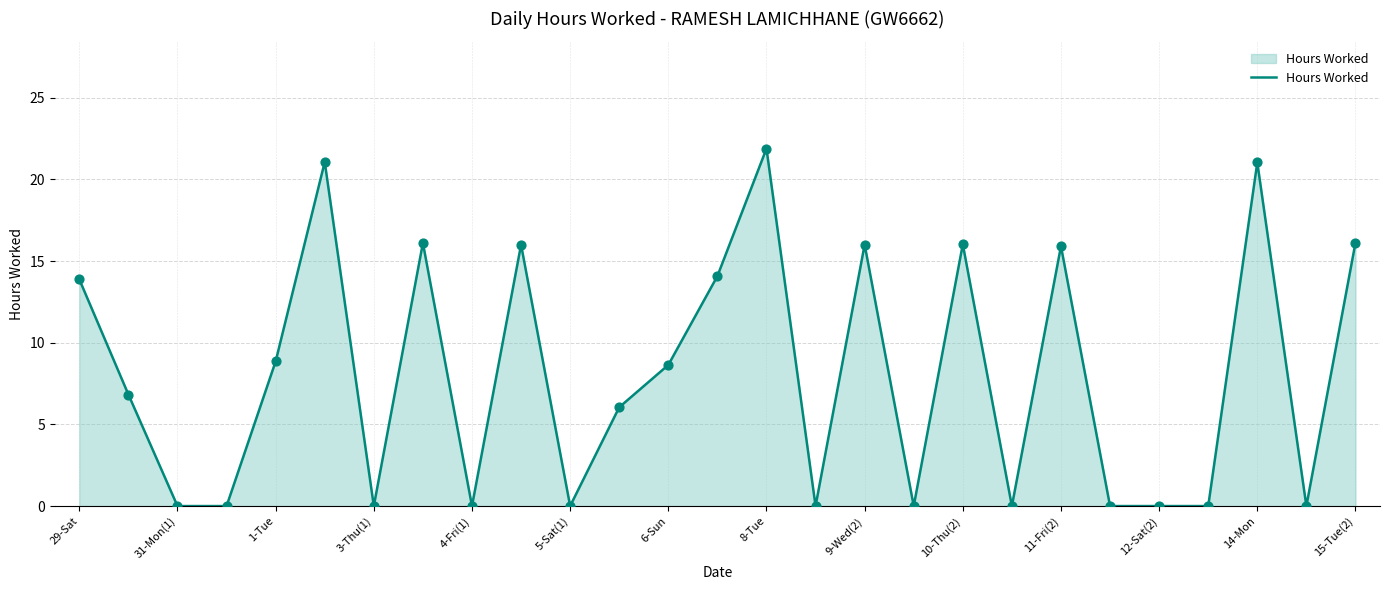

What is the difference between the maximum and minimum values?

21.9